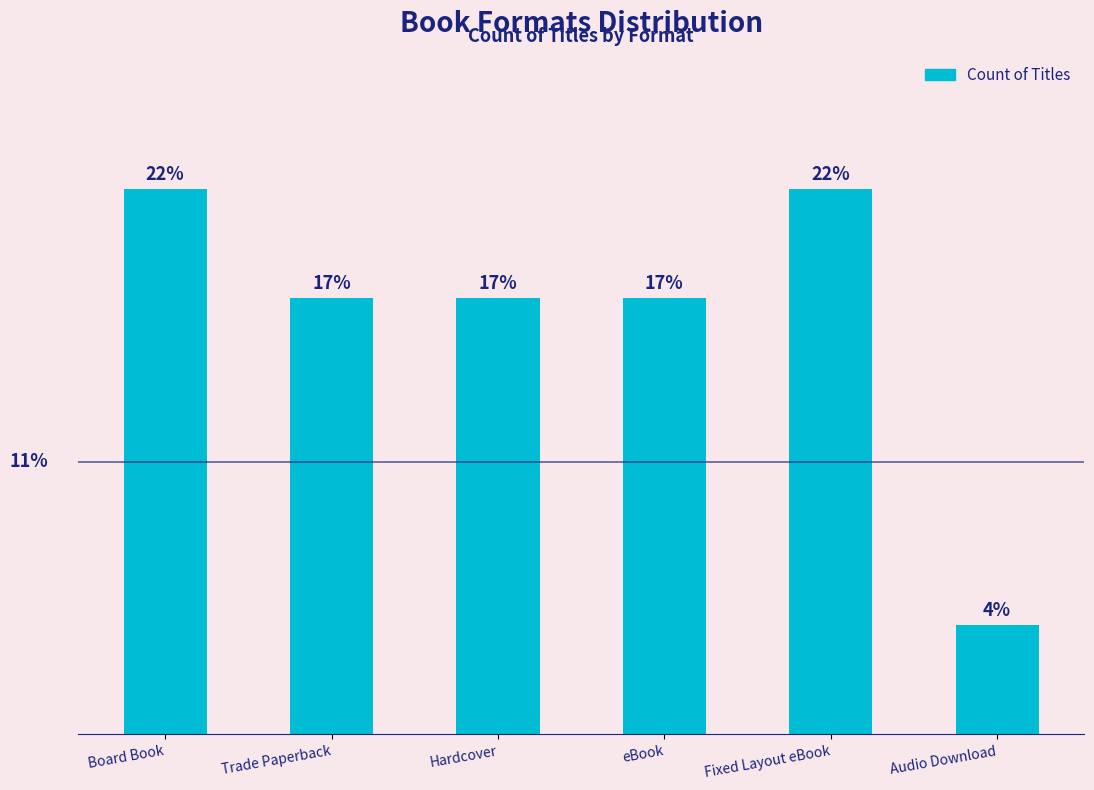

What is the label of the 3rd bar from the left?

Hardcover